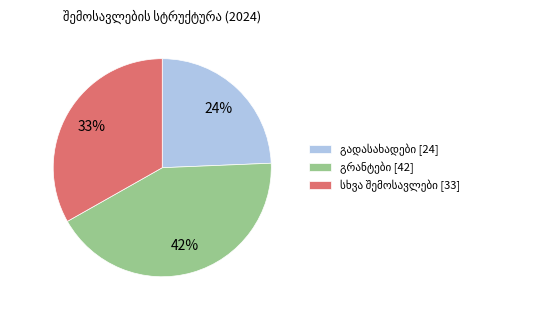

Does any single category account for the majority?

No